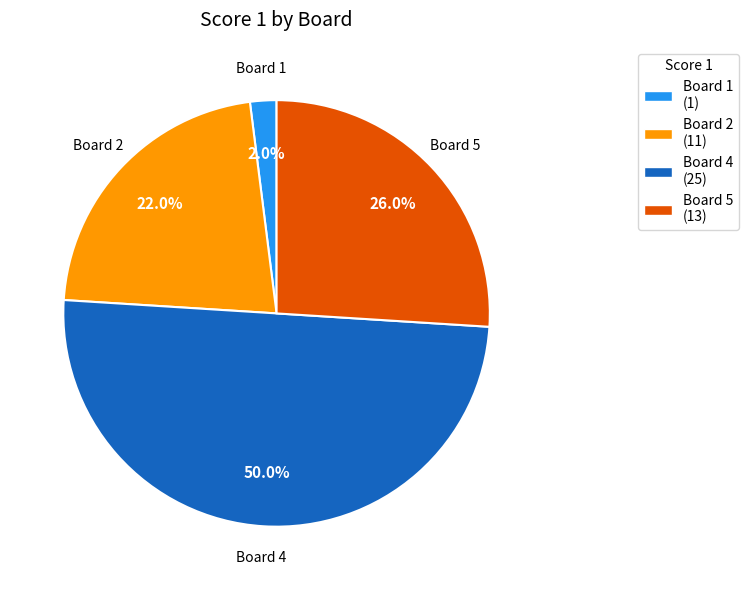

Does Board 2 (11) represent more than half of the total?

No